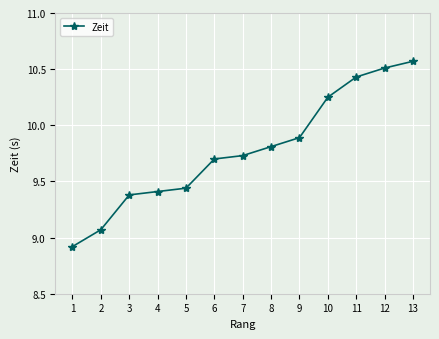

What is the average value?

9.8